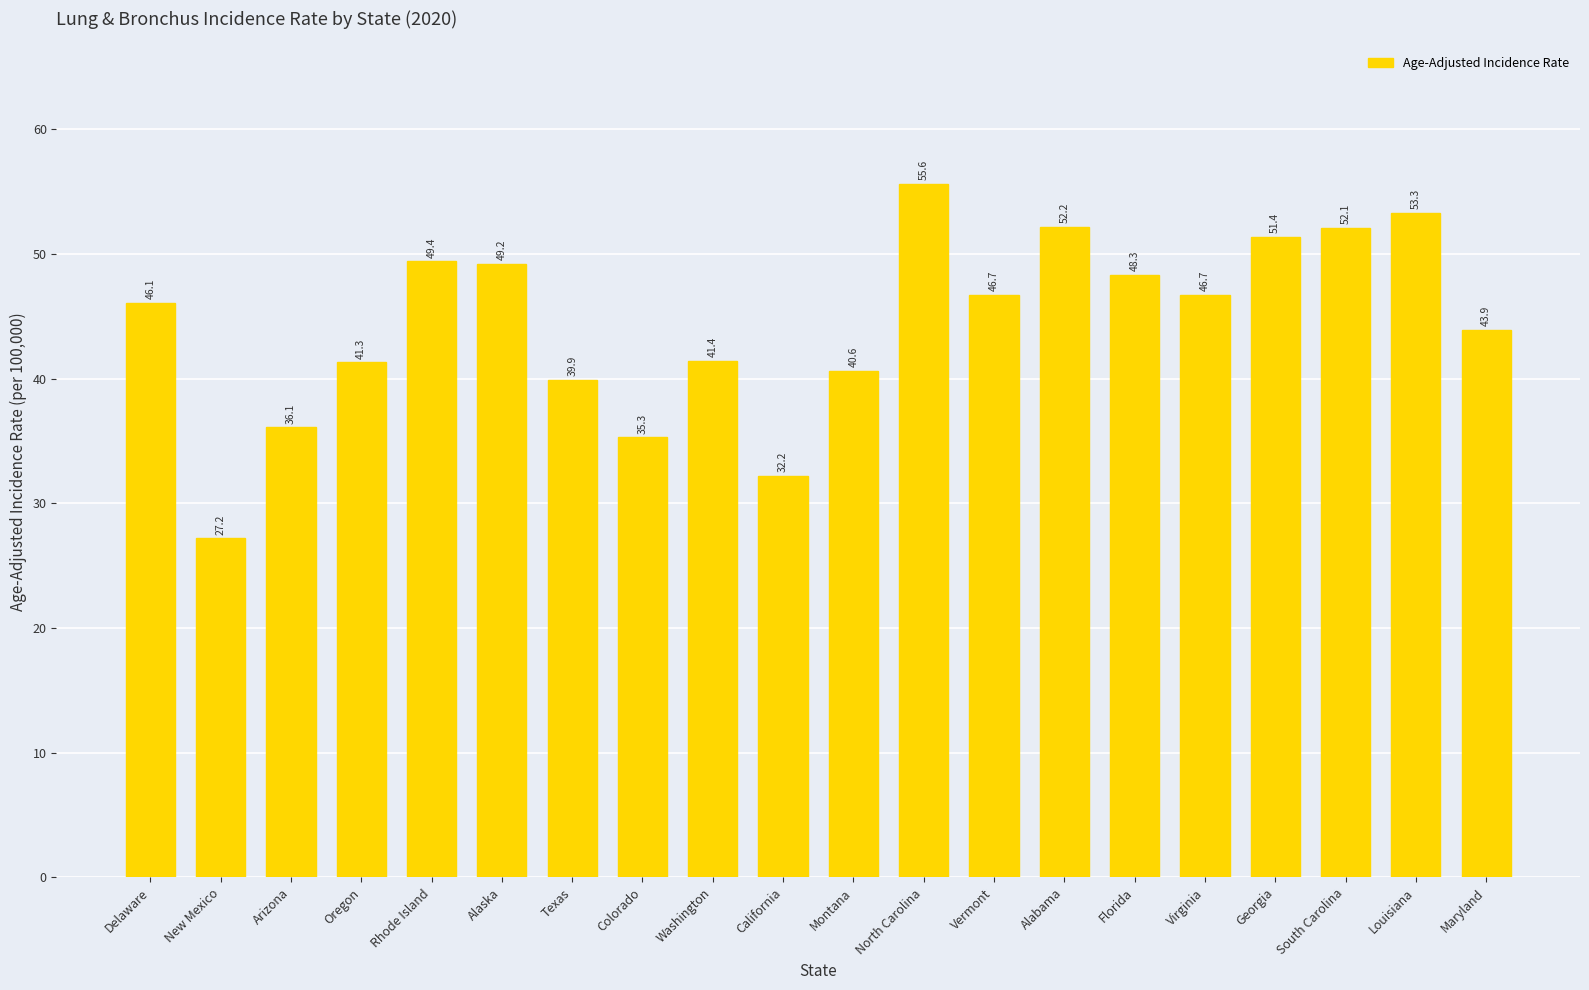

True or false: the data shows 32.2 at California.

True